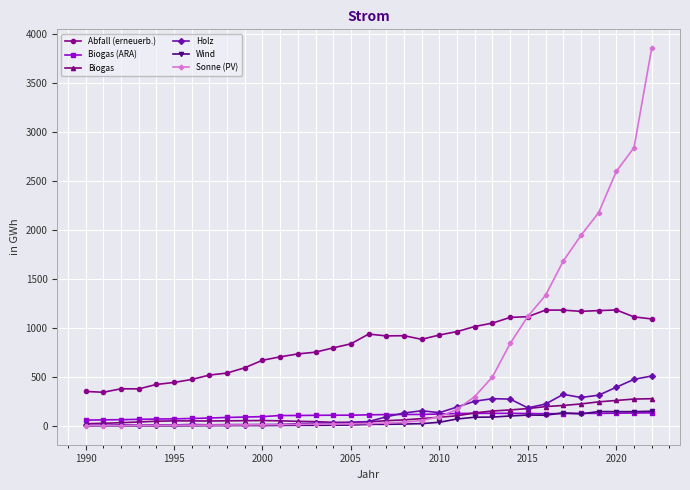

True or false: Biogas has more than 0 points higher than both neighbors.

True